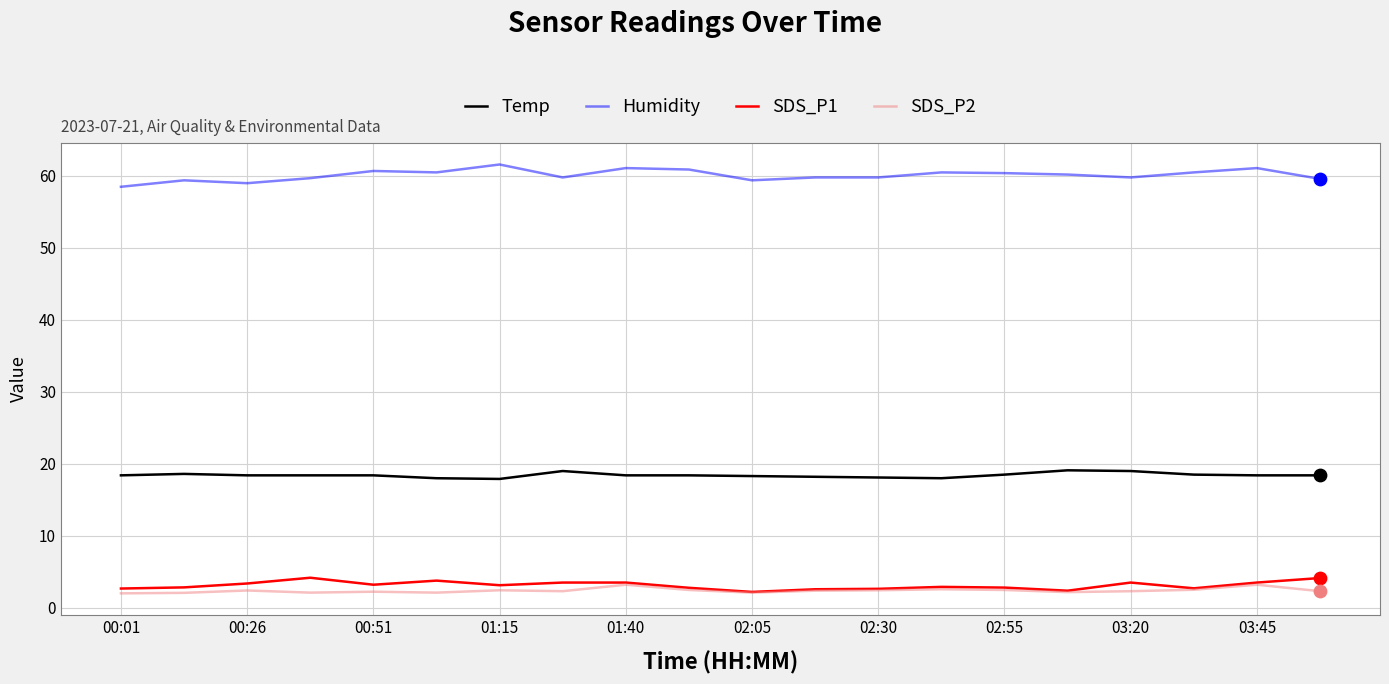

What are all the series names shown in the legend?

Temp, Humidity, SDS_P1, SDS_P2